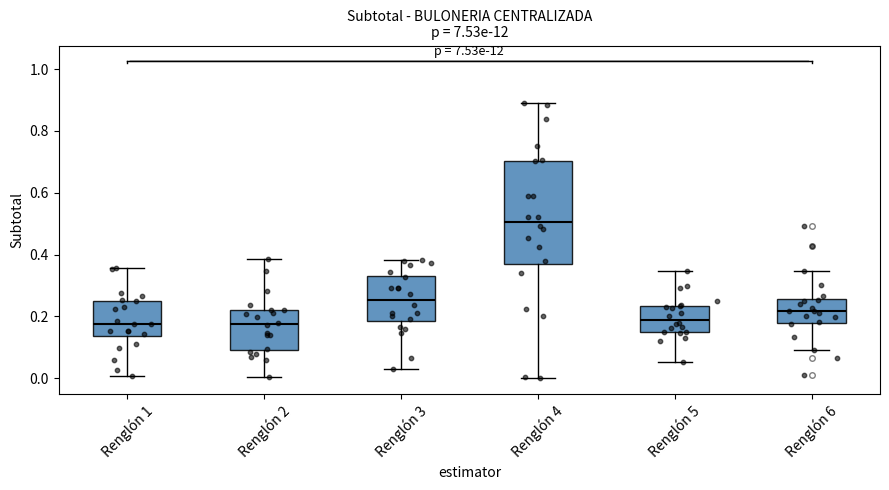

Where is the upper edge of the box for Renglón 5 on the y-axis? The values are not printed on the chart, so give them approximately, as read against the axis.

0.24